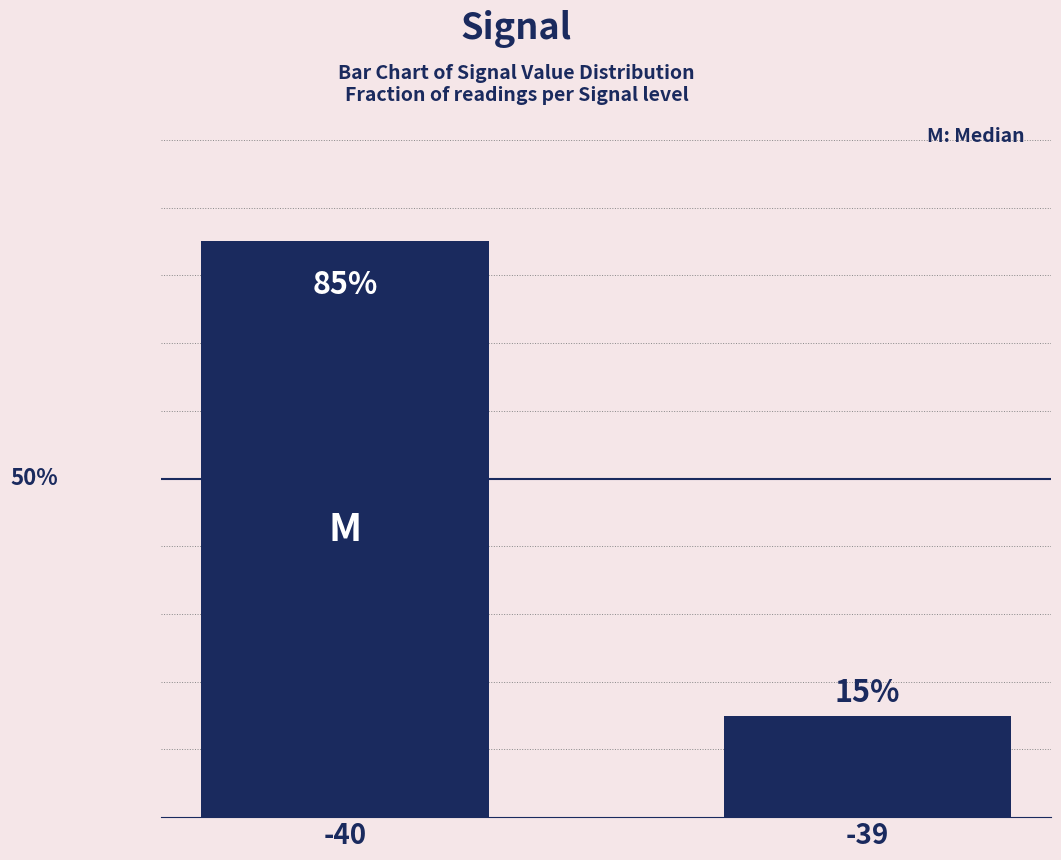

List the labels in order of value, smallest first.

-39, -40